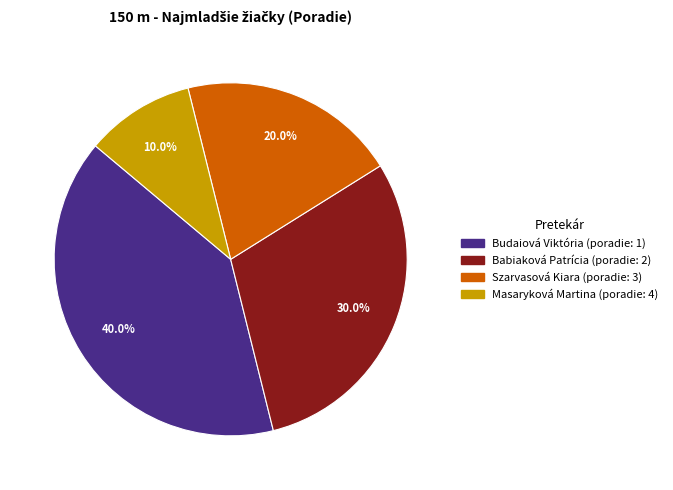

Rank the categories by value from highest to lowest.

Budaiová Viktória, Babiaková Patrícia, Szarvasová Kiara, Masaryková Martina